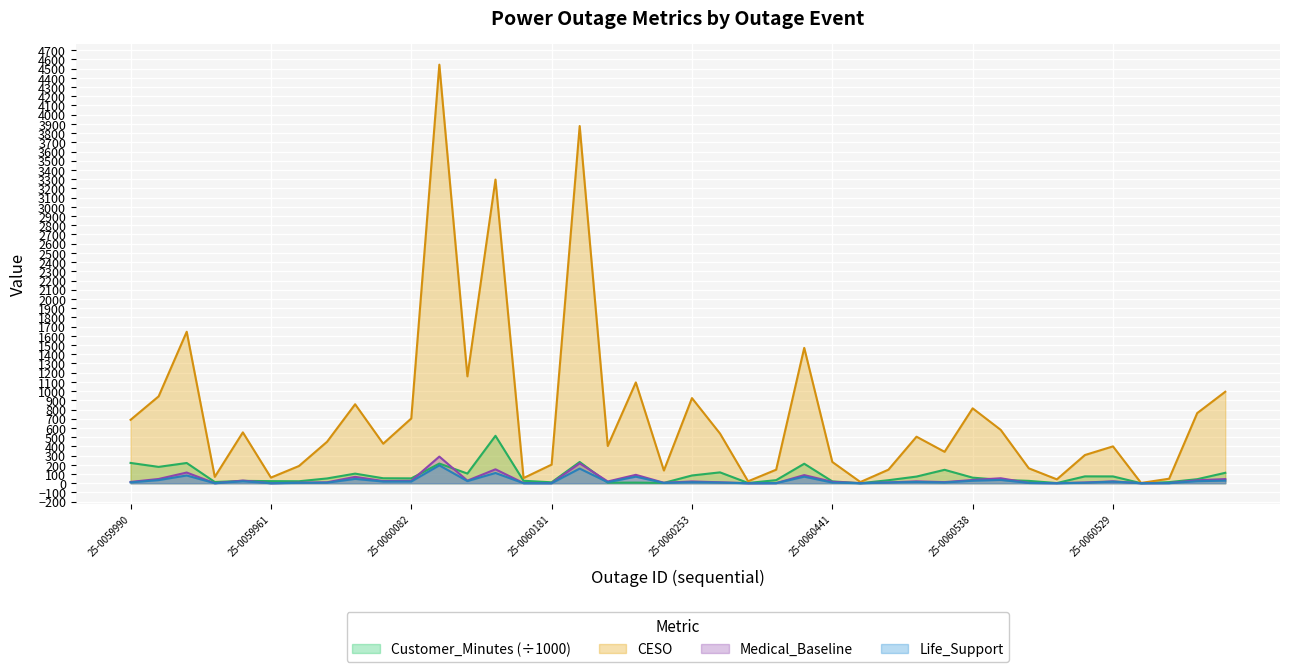

Count the number of categories in the chart.

40